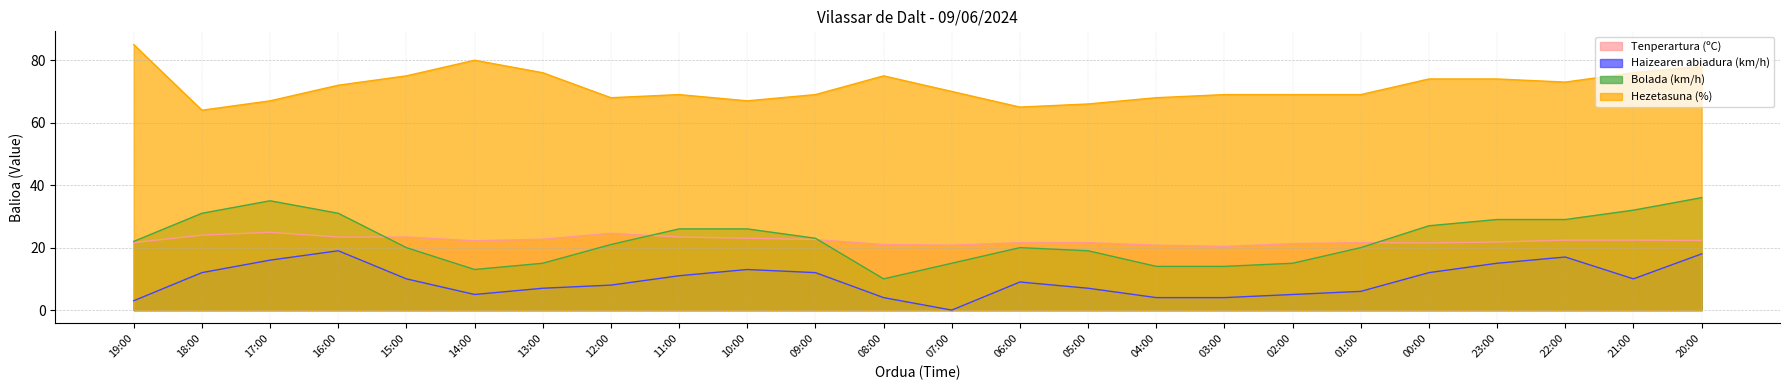

Which series has the widest spread of values?

Bolada (km/h)